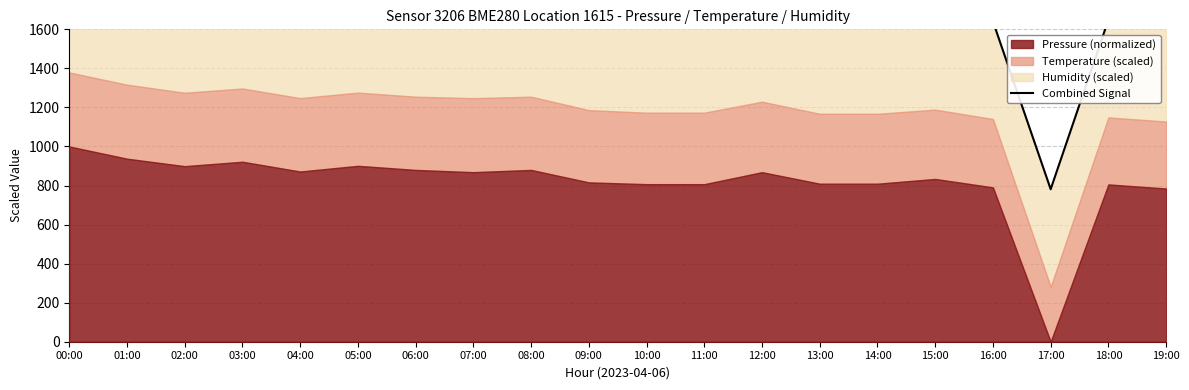

At which category does the data reach its first local peak?

03:00